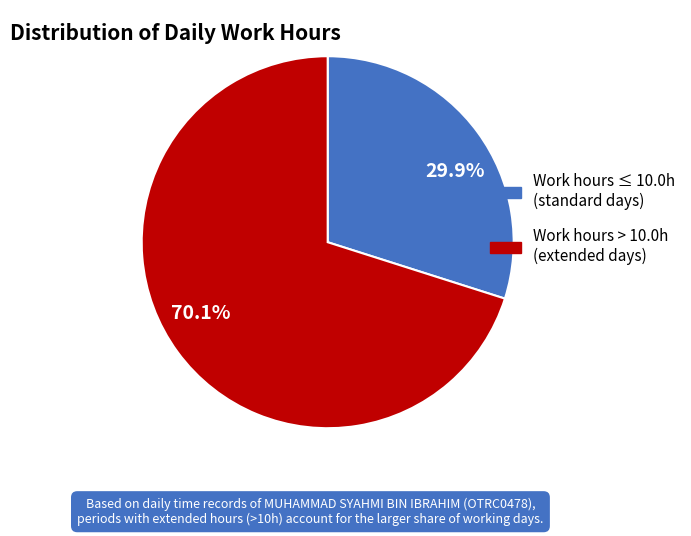

Does any single category account for the majority?

Yes